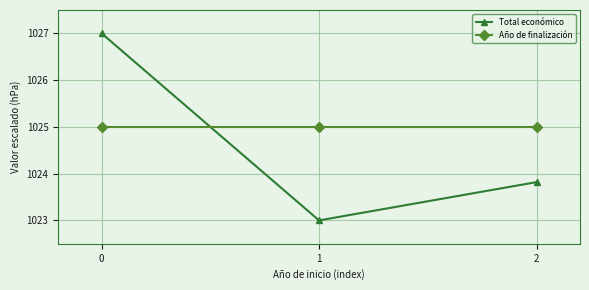

Reading right to left, list all the values displayed in this chart.

Total económico: 1023.8	1023.0	1027.0
Año de finalización: 1025.0	1025.0	1025.0